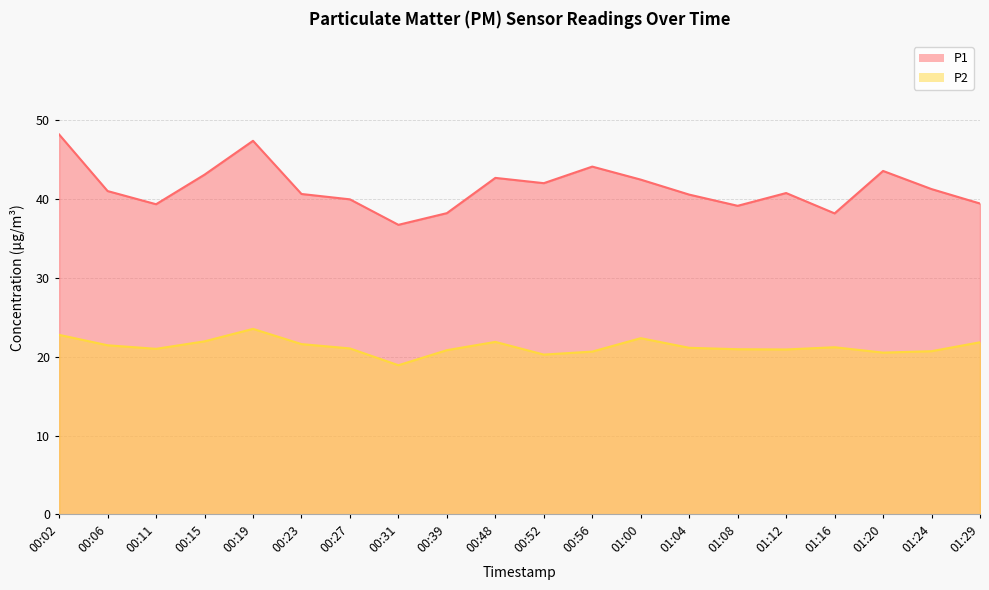

Which series has the widest spread of values?

P1